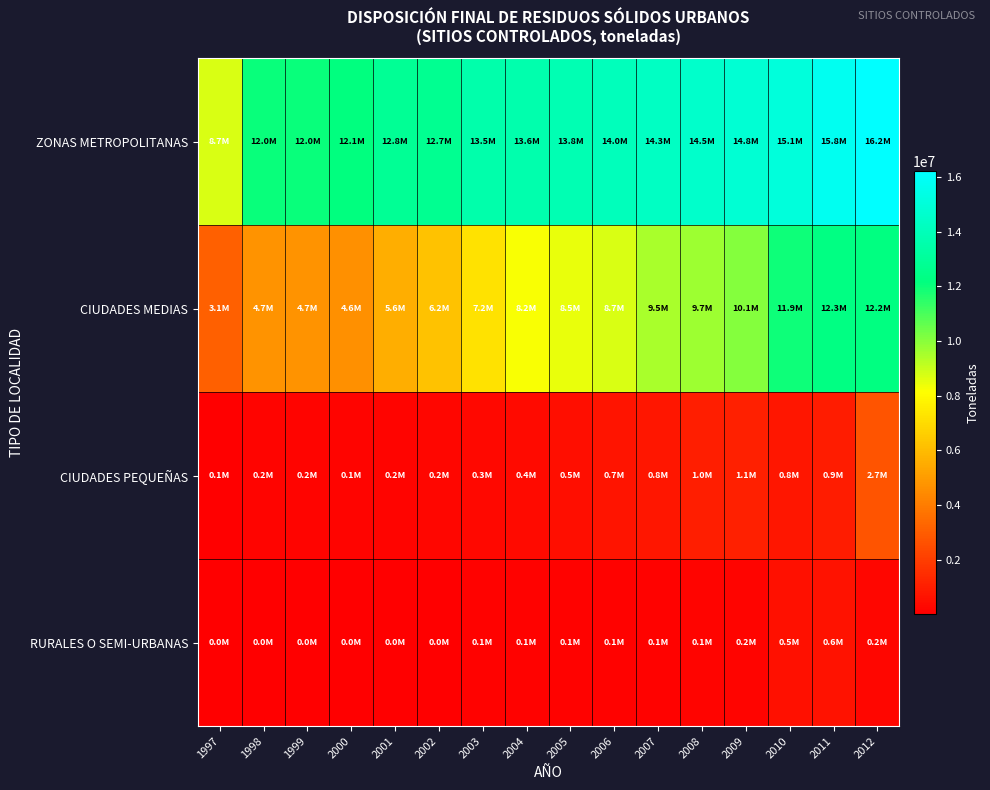

Which category has the highest value across all series?

2012